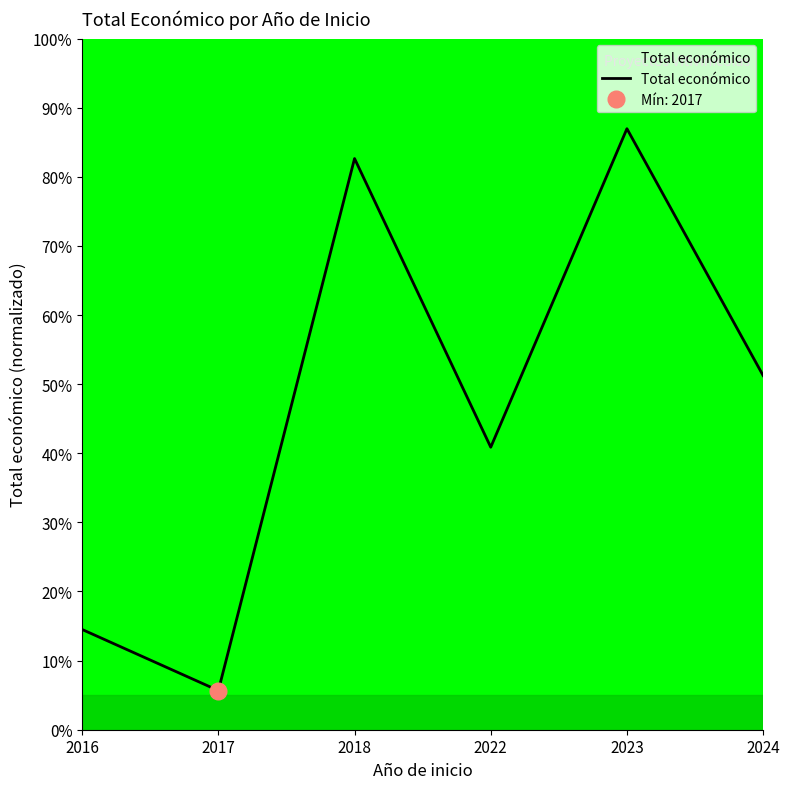

How many values exceed 51?

3